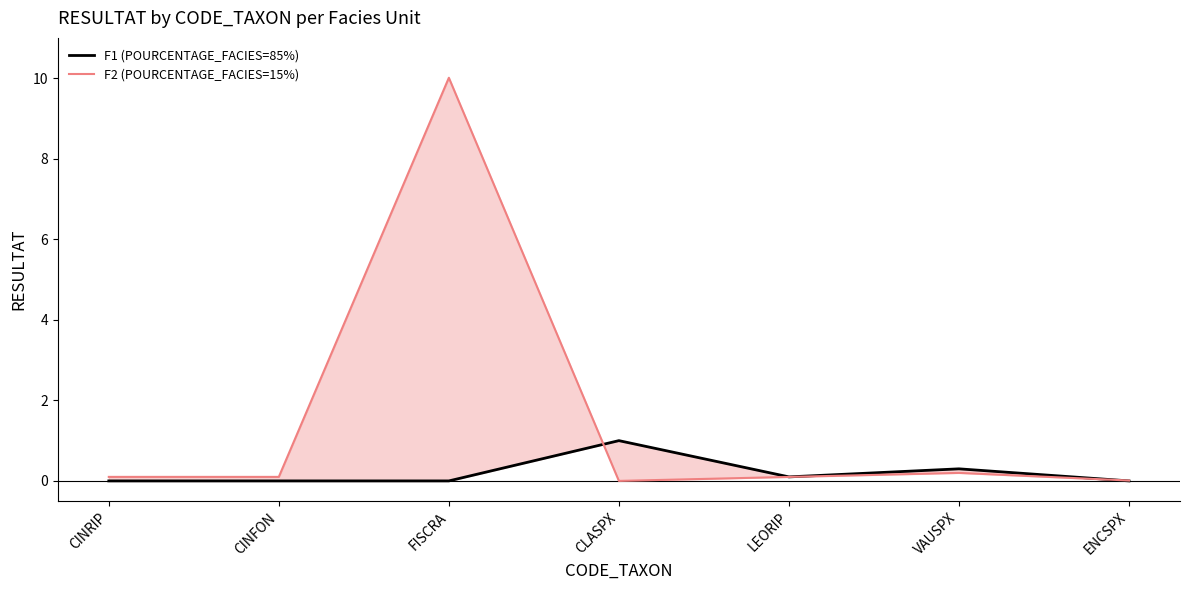

What position from the left is VAUSPX?

6